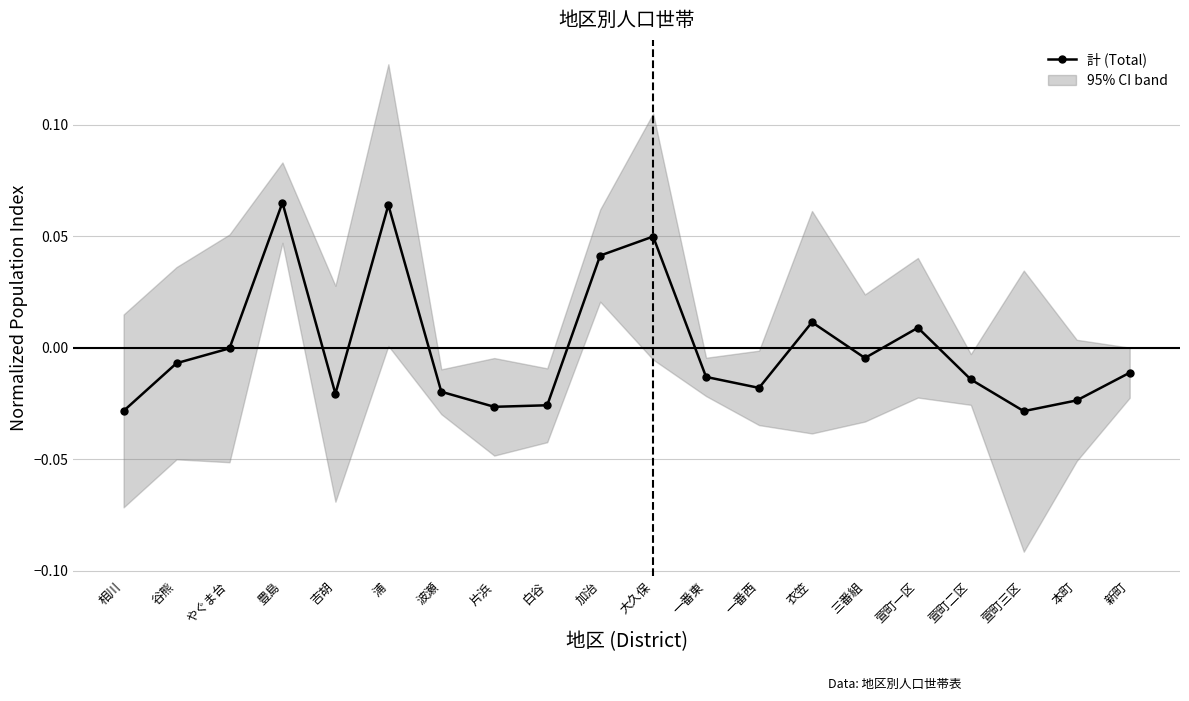

Does the chart have visible grid lines?

Yes